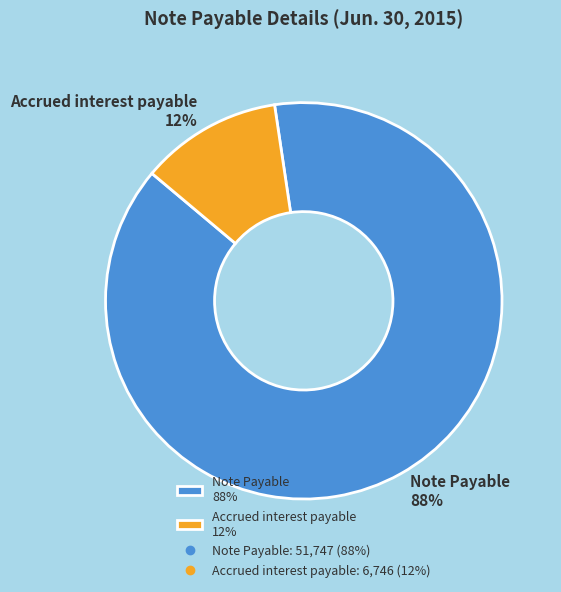

How many slices are in this pie chart?

2